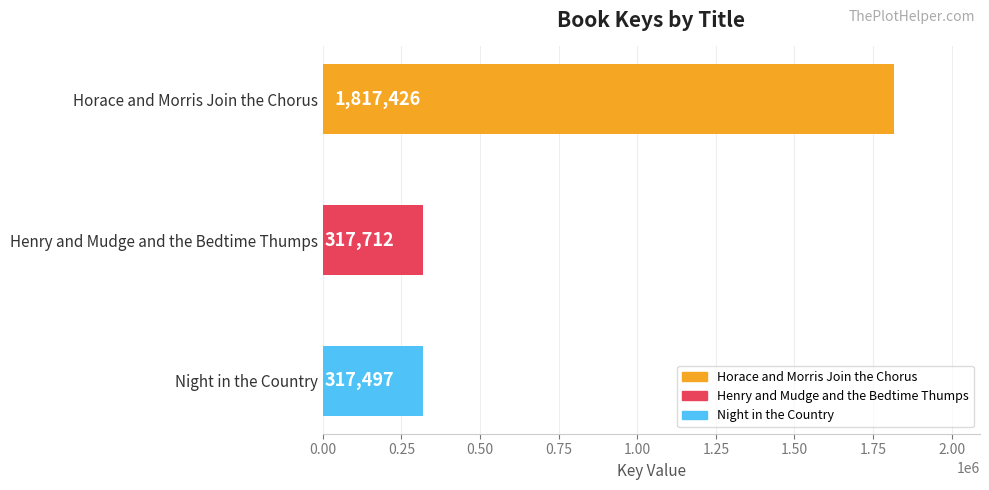

Reading top to bottom, what are all the values shown in this chart?

Horace and Morris Join the Chorus=1817426	Henry and Mudge and the Bedtime Thumps=317712	Night in the Country=317497